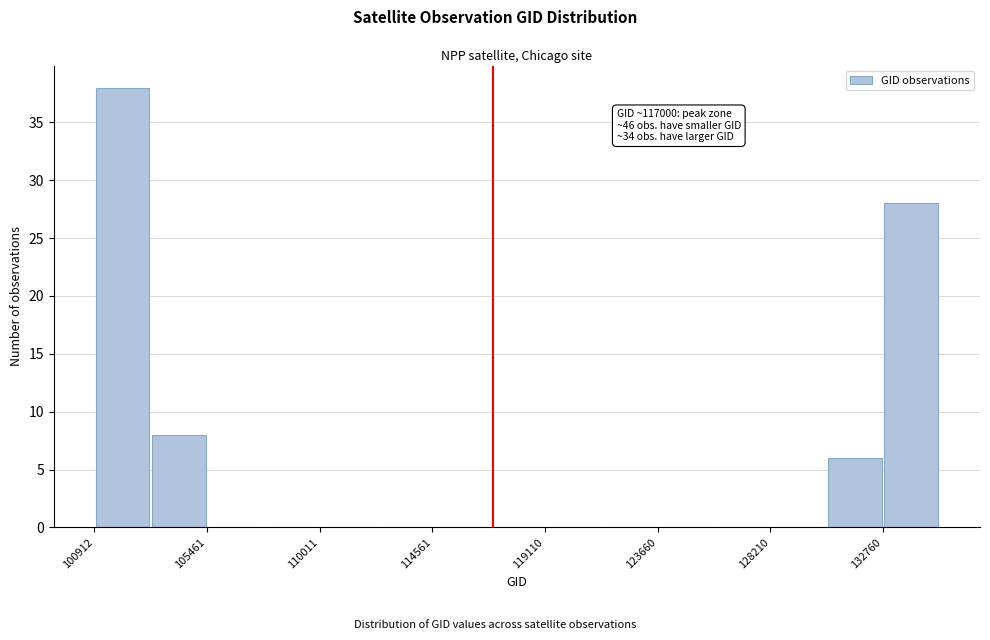

Which range on the x-axis has the tallest bar?

101000 to 103000